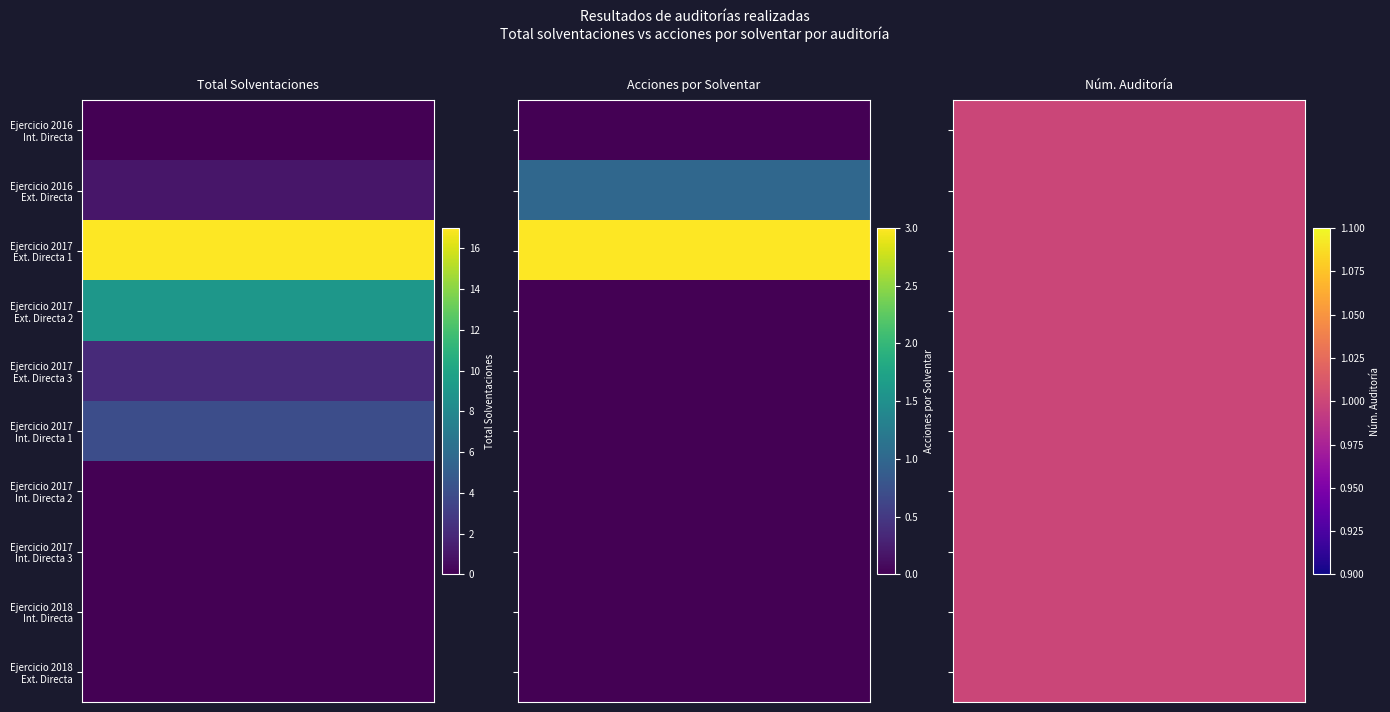

Which has a higher value, 8 or 2?

2